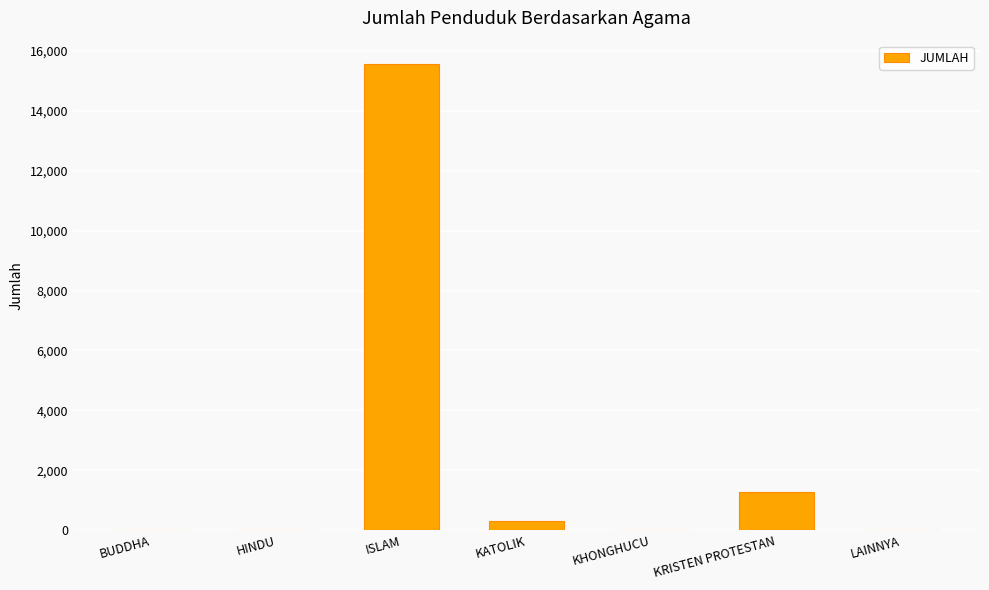

What is the greatest value displayed?

15562